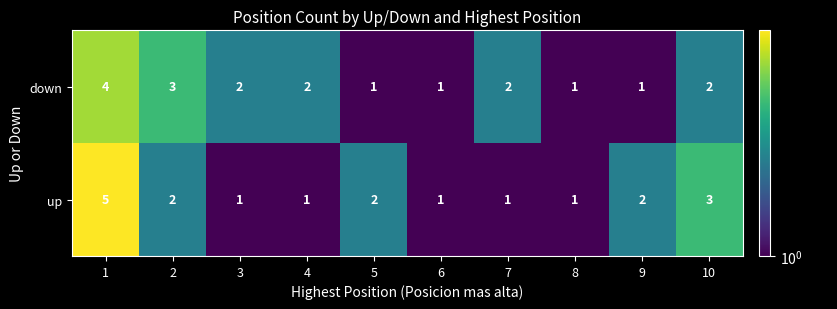

True or false: down has a value of 2 at 1.

False